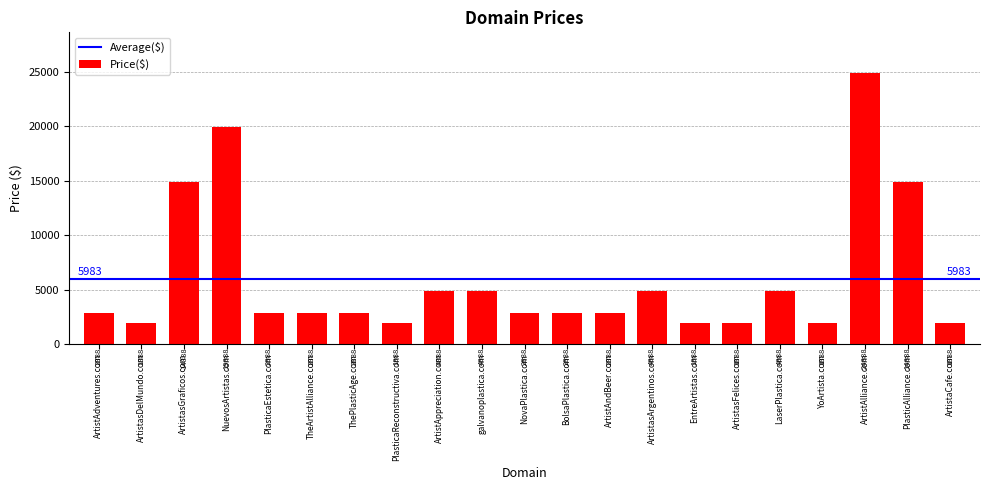

What is the smallest value displayed?

1888